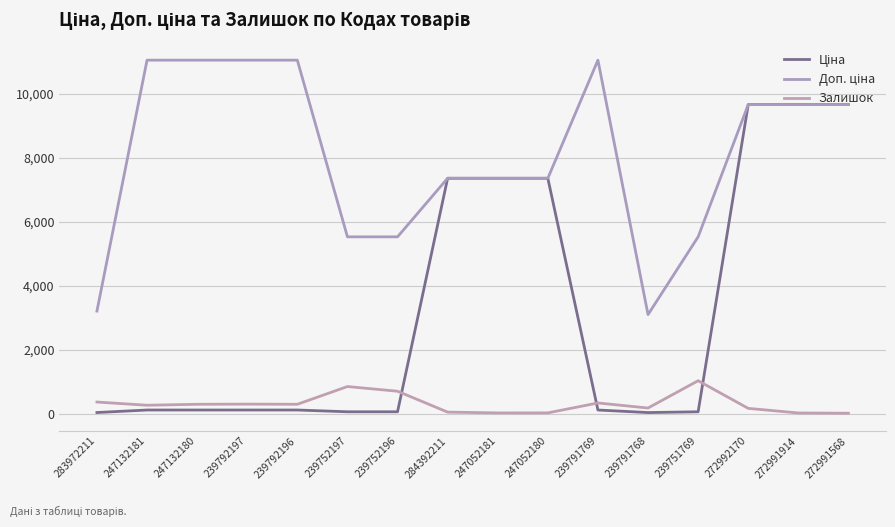

Rank the series by their average value, from highest to lowest.

Доп. ціна, Ціна, Залишок